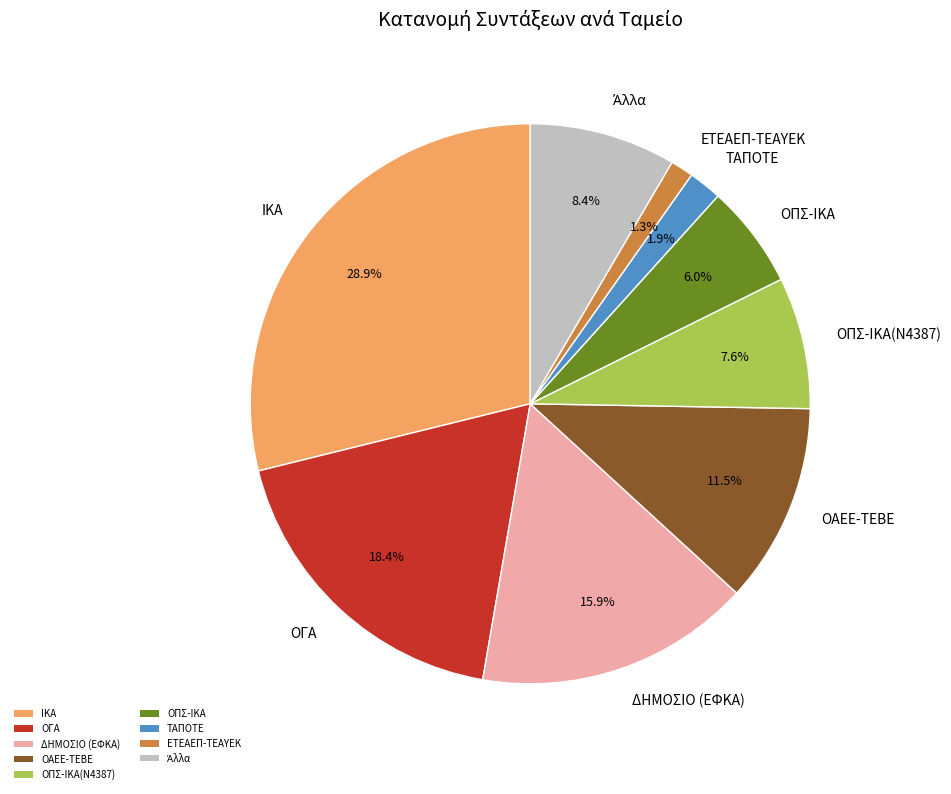

What is the total percentage of ΟΠΣ-ΙΚΑ(Ν4387) and ΟΠΣ-ΙΚΑ?

13.6%